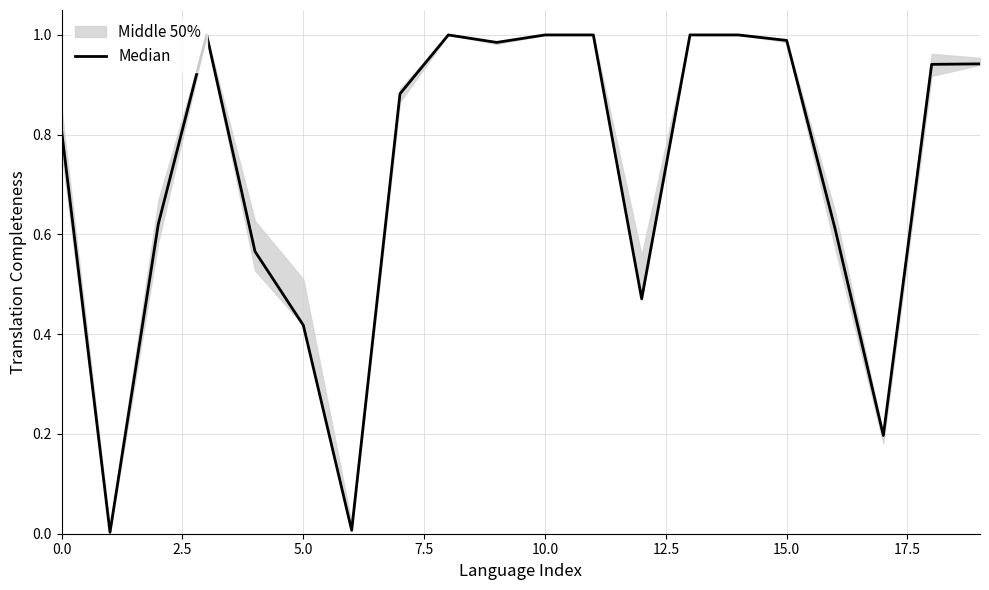

Reading left to right, what are all the values shown in this chart?

0.8	0.0	0.6	1.0	0.6	0.4	0.0	0.9	1.0	1.0	1.0	1.0	0.5	1.0	1.0	1.0	0.6	0.2	0.9	0.9